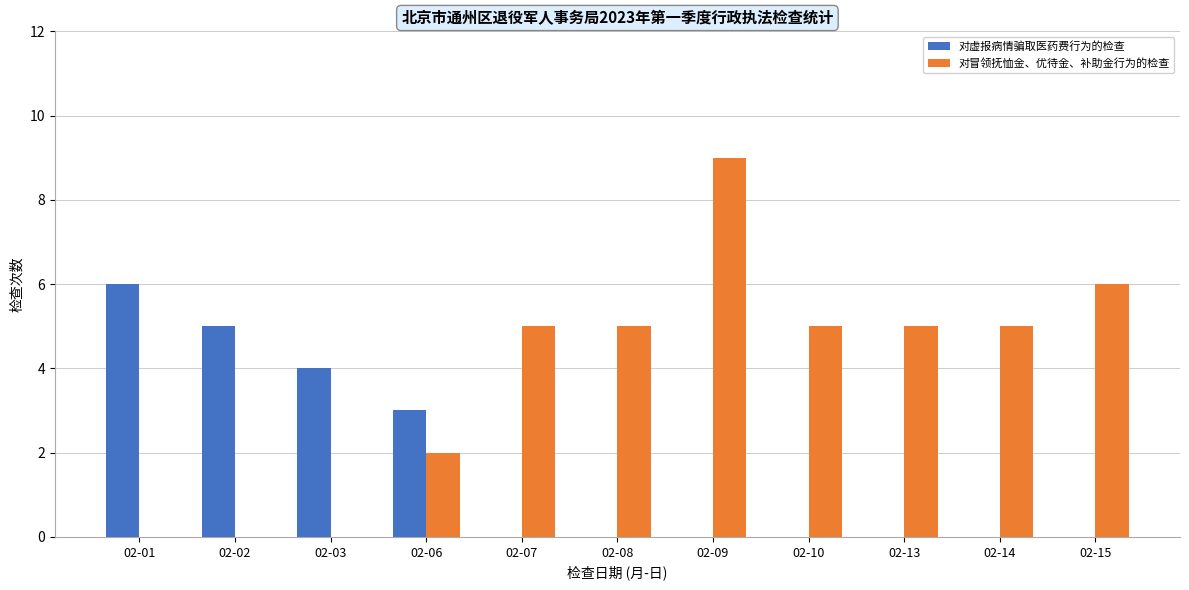

What is the highest value of the 对虚报病情骗取医药费行为的检查 series?

6